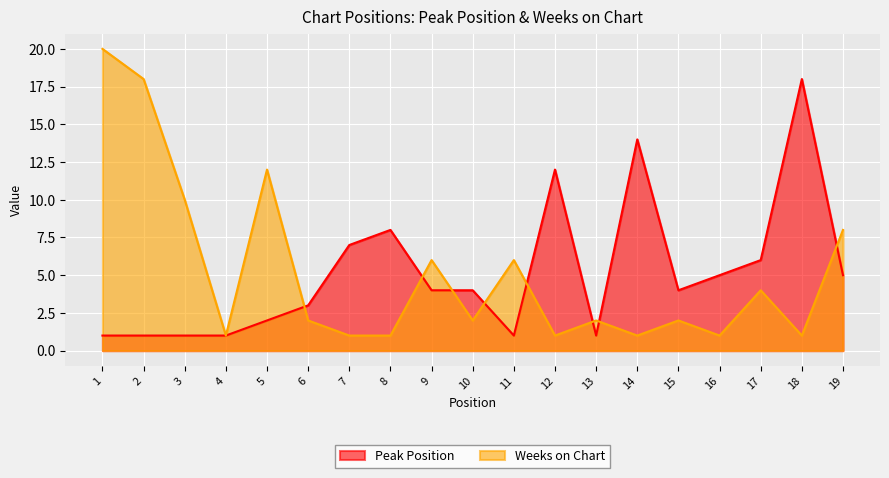

What is the approximate value of Peak Position at 9?

4